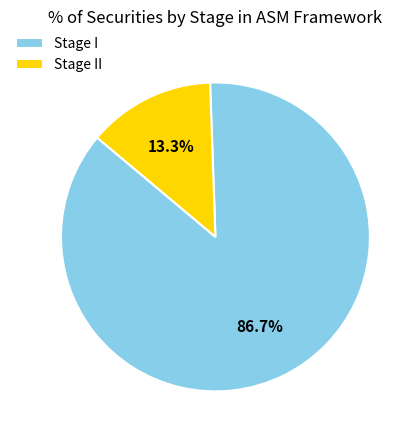

What is the largest slice in the pie chart?

Stage I